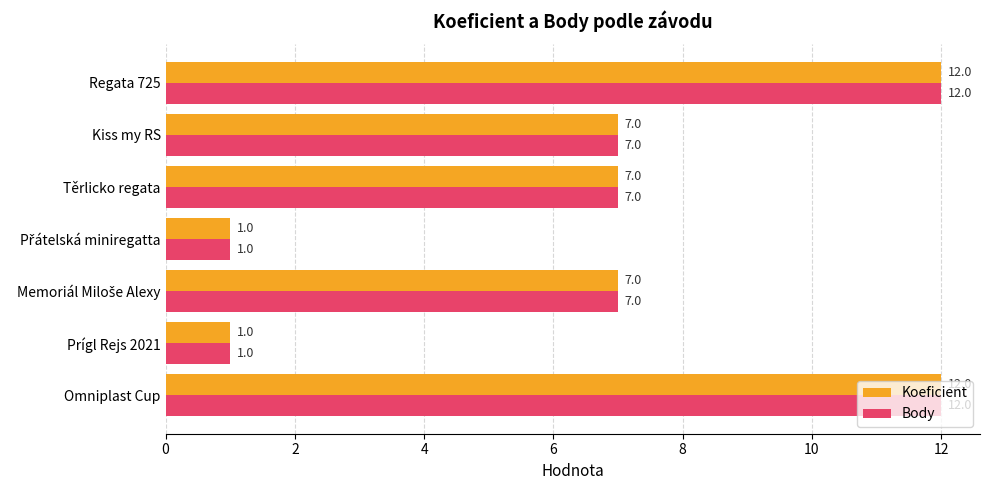

What is the maximum value for Koeficient?

12